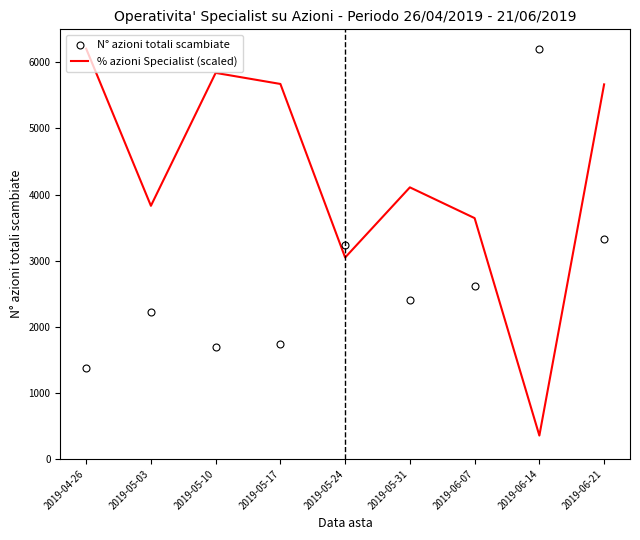

How many intersections are there between % azioni Specialist (scaled) and N° azioni totali scambiate?

4